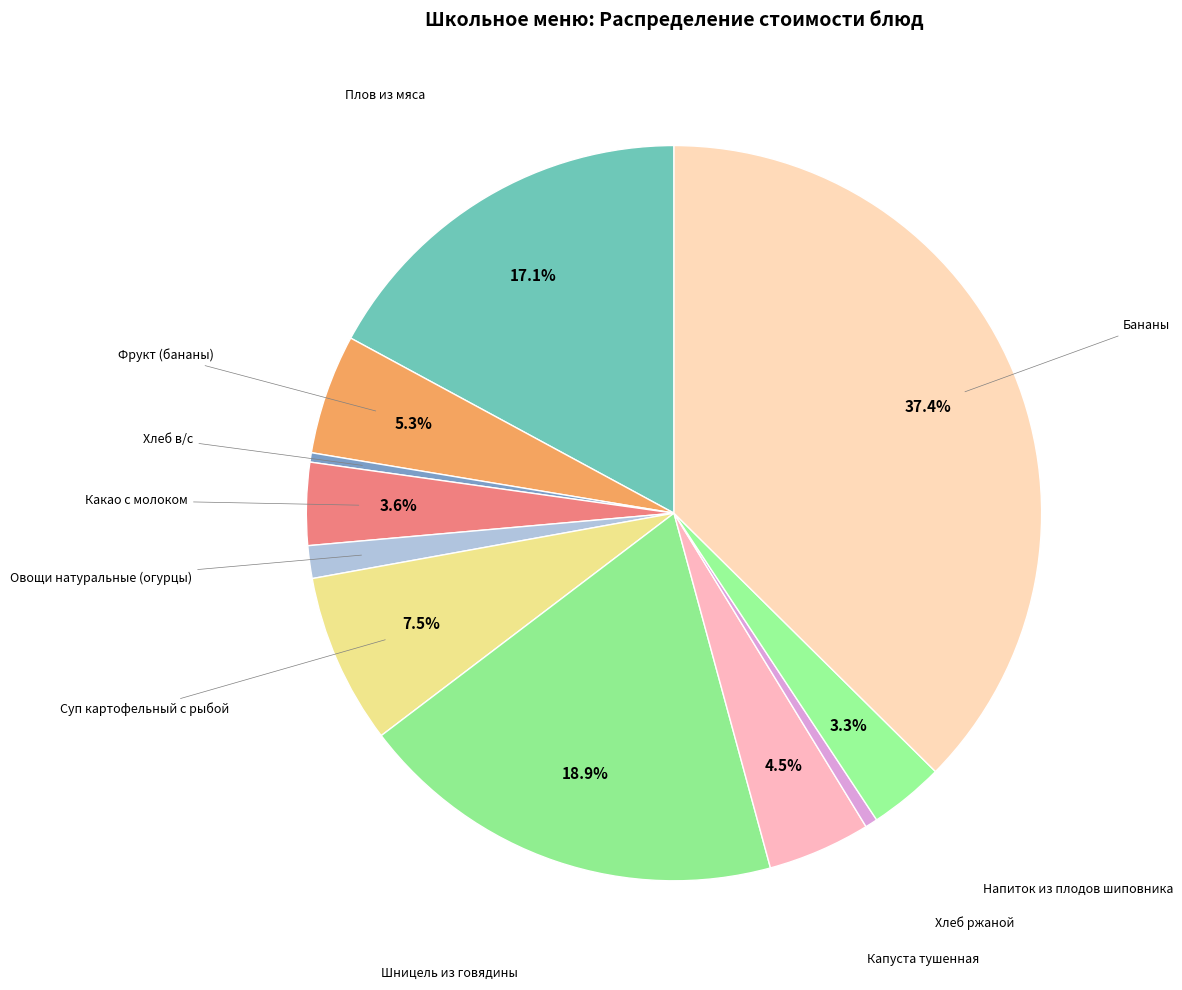

Count the number of slices in the pie.

11